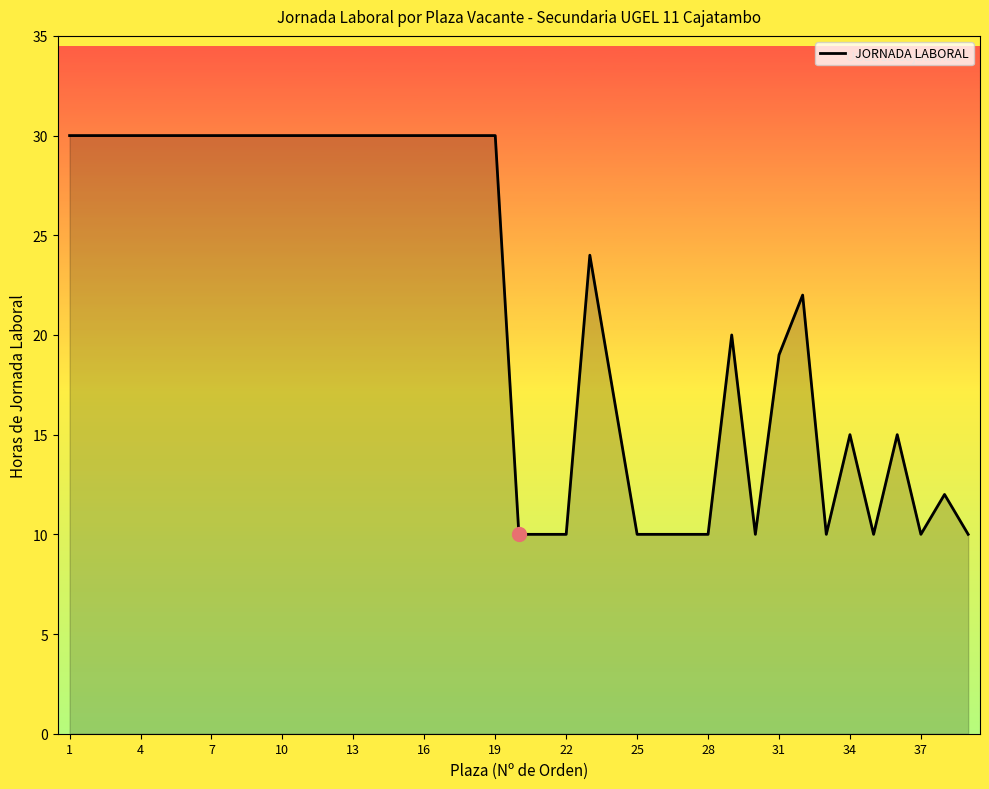

What is the maximum value shown in the chart?

30